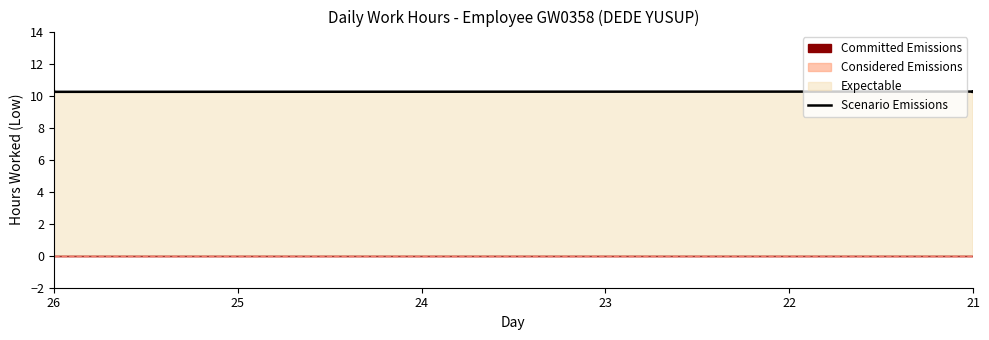

At which label does the data first exceed 10?

26